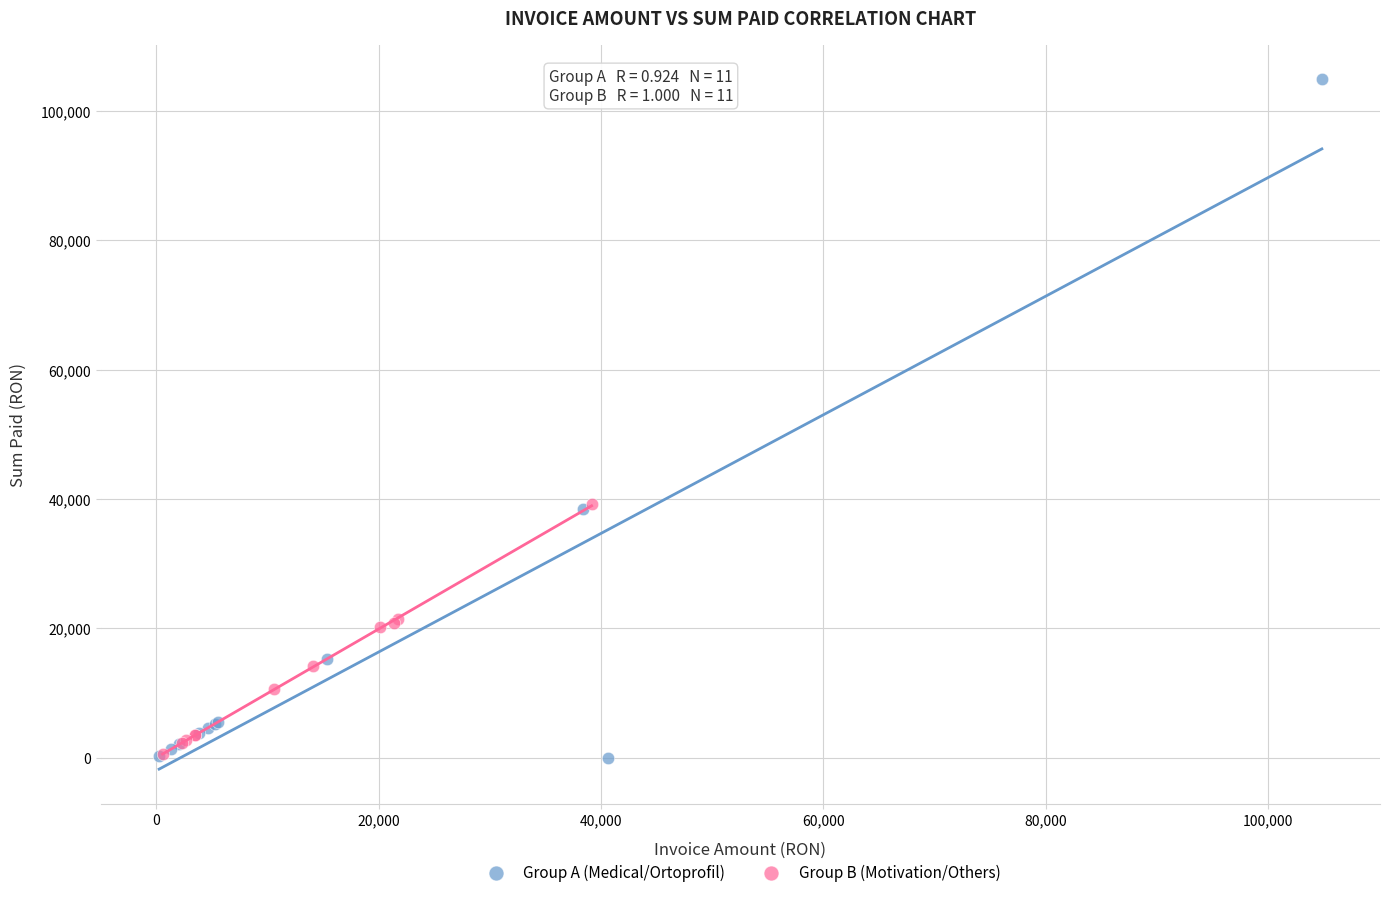

Which series has the widest spread of Y values?

Group A (Medical/Ortoprofil)